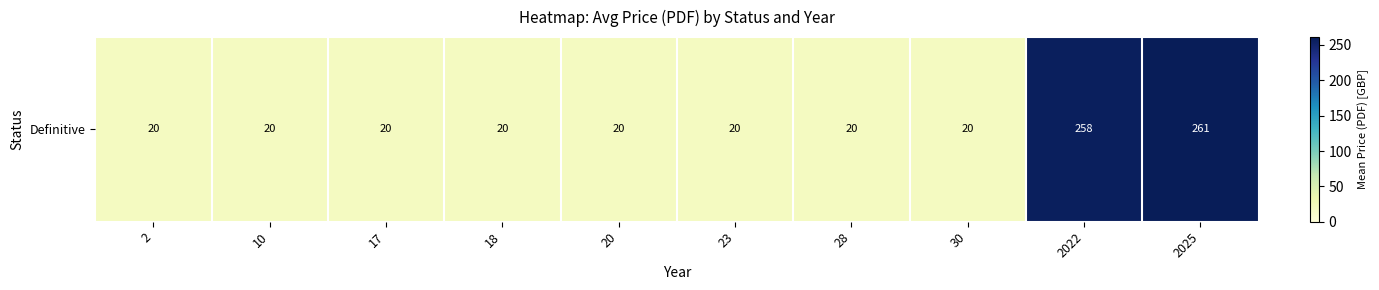

What is the average value?

67.9